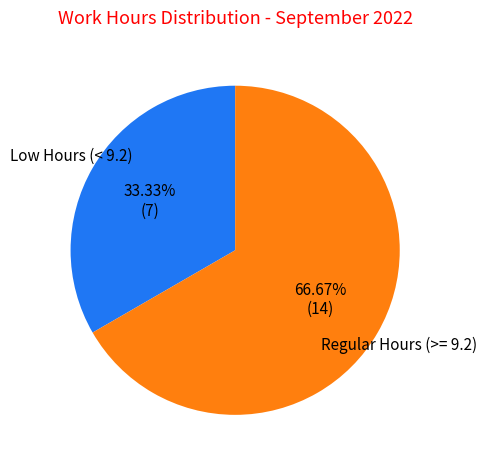

Is there a majority slice in this chart?

Yes